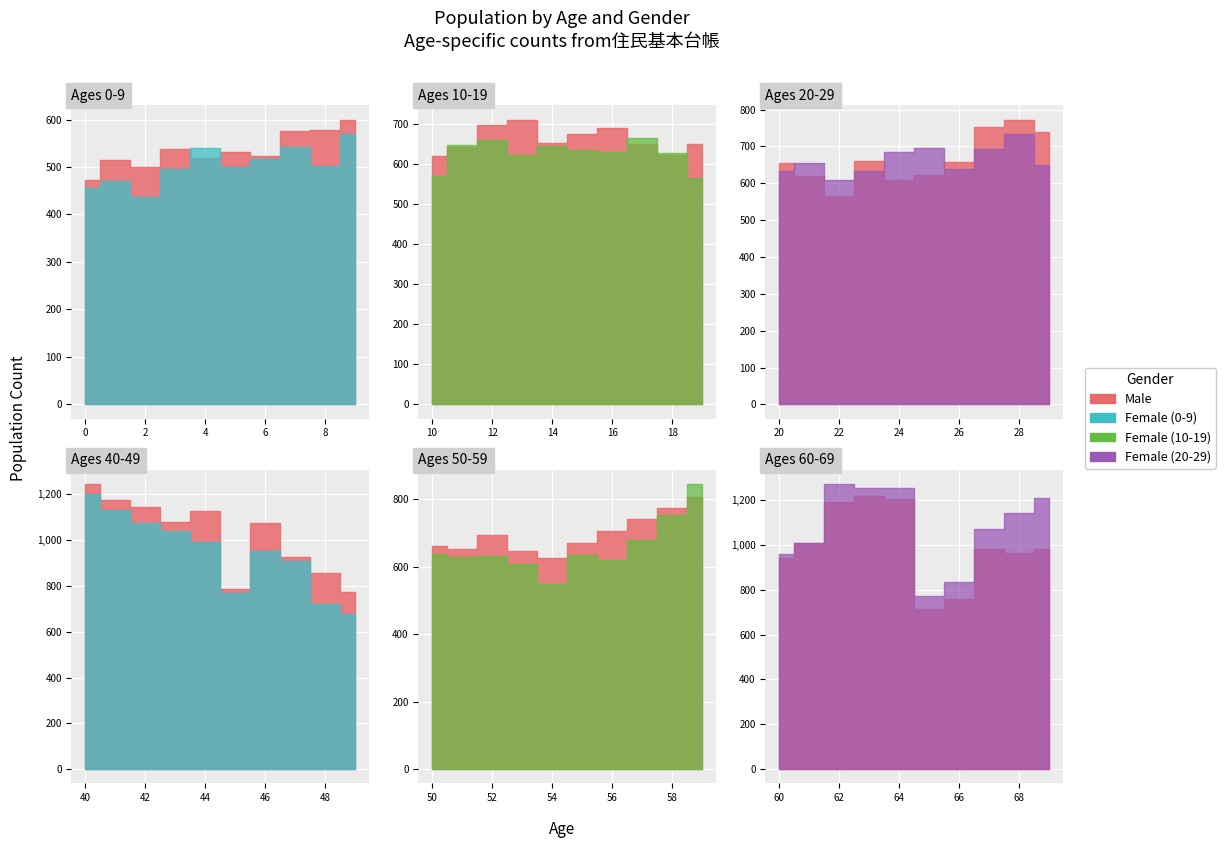

What is the lowest value of the Male (10-19) series?

620